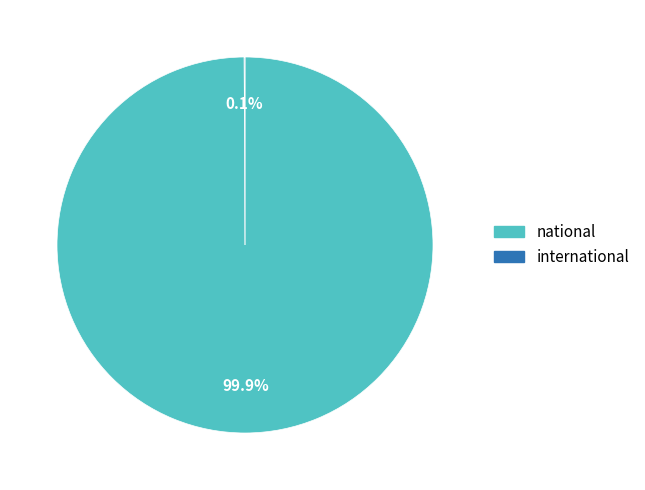

How much of the chart is everything except national?

0.1%